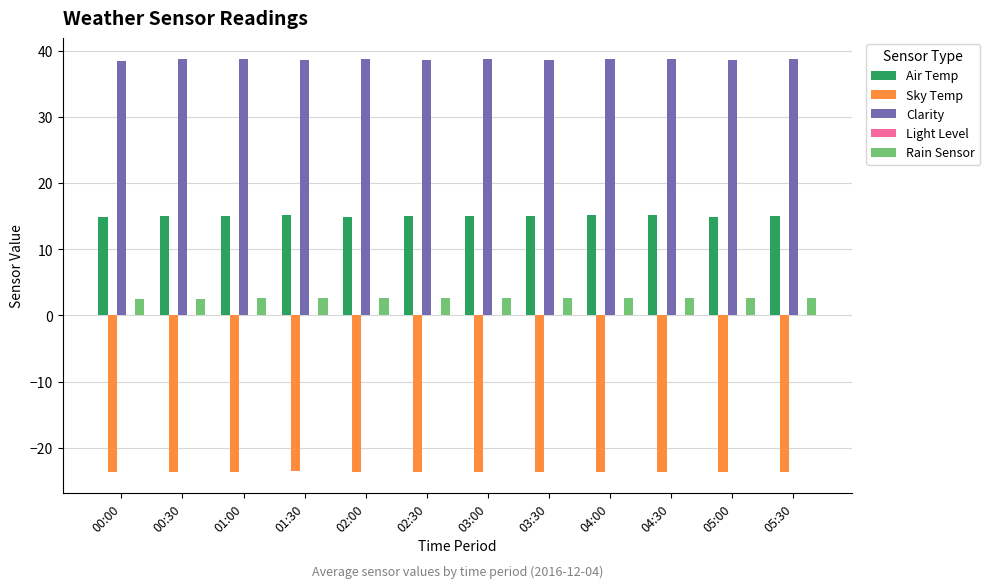

What is the spread (max minus min) of values at 05:30?

62.4